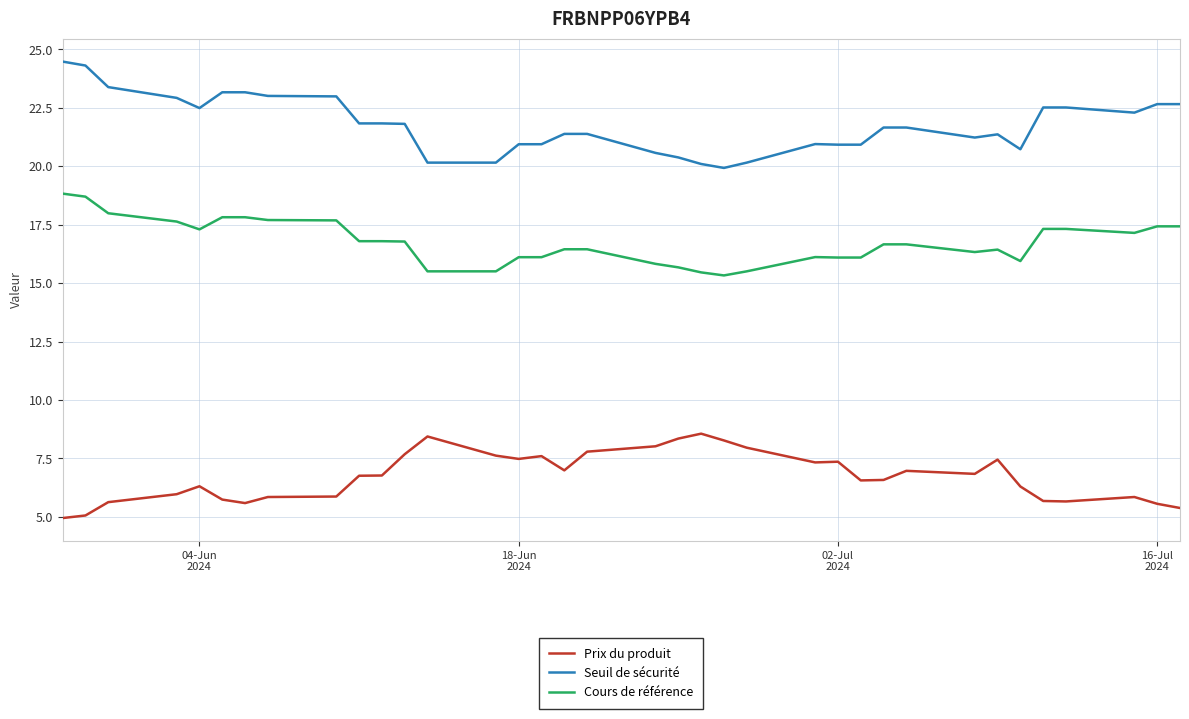

List the series in order of their overall mean, lowest first.

Prix du produit, Cours de référence, Seuil de sécurité